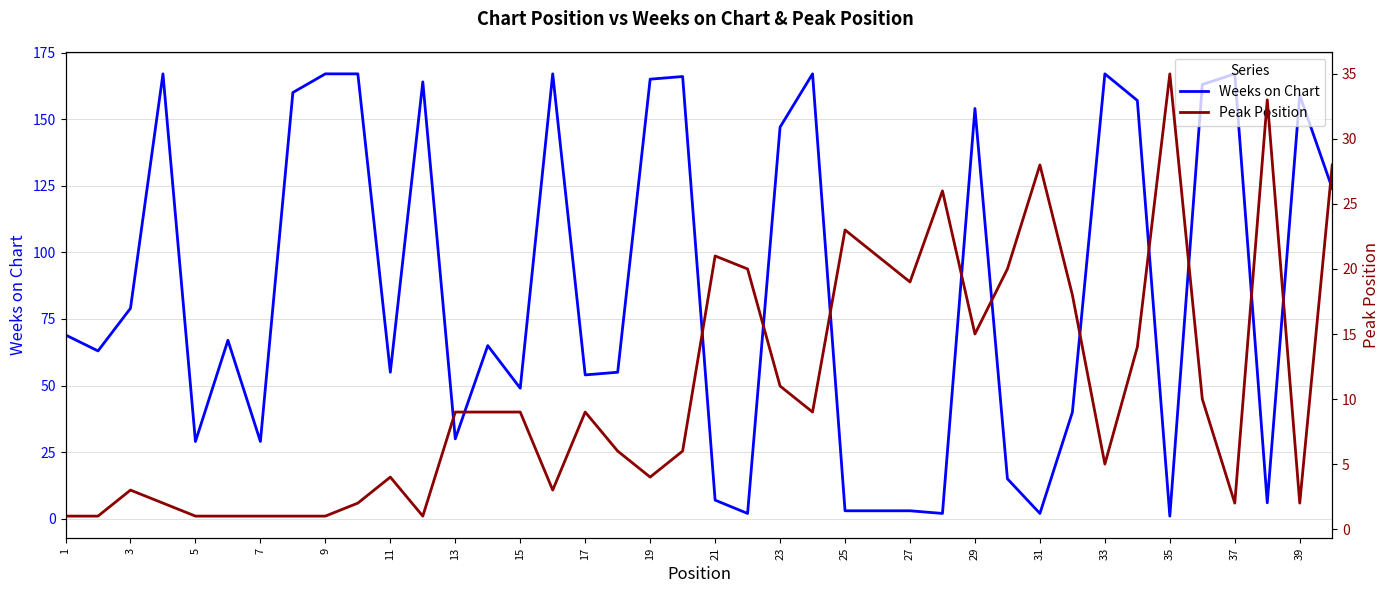

True or false: Weeks on Chart has a value of 7 at 21.

True